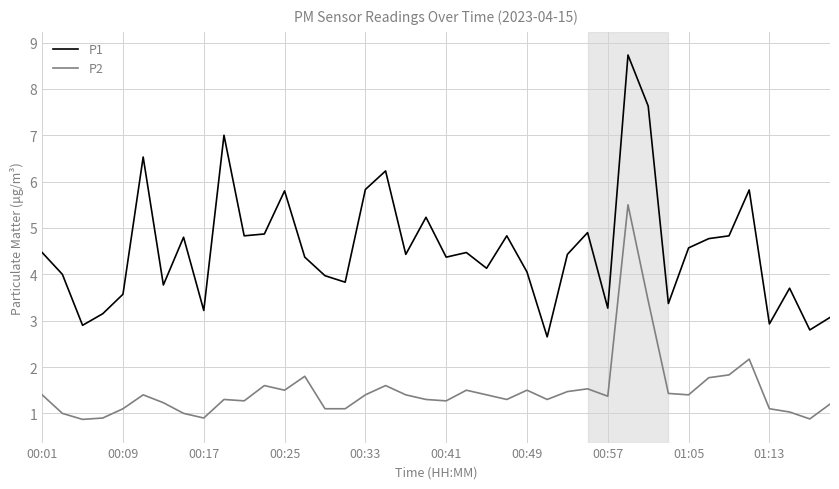

Which series has the widest spread of values?

P1